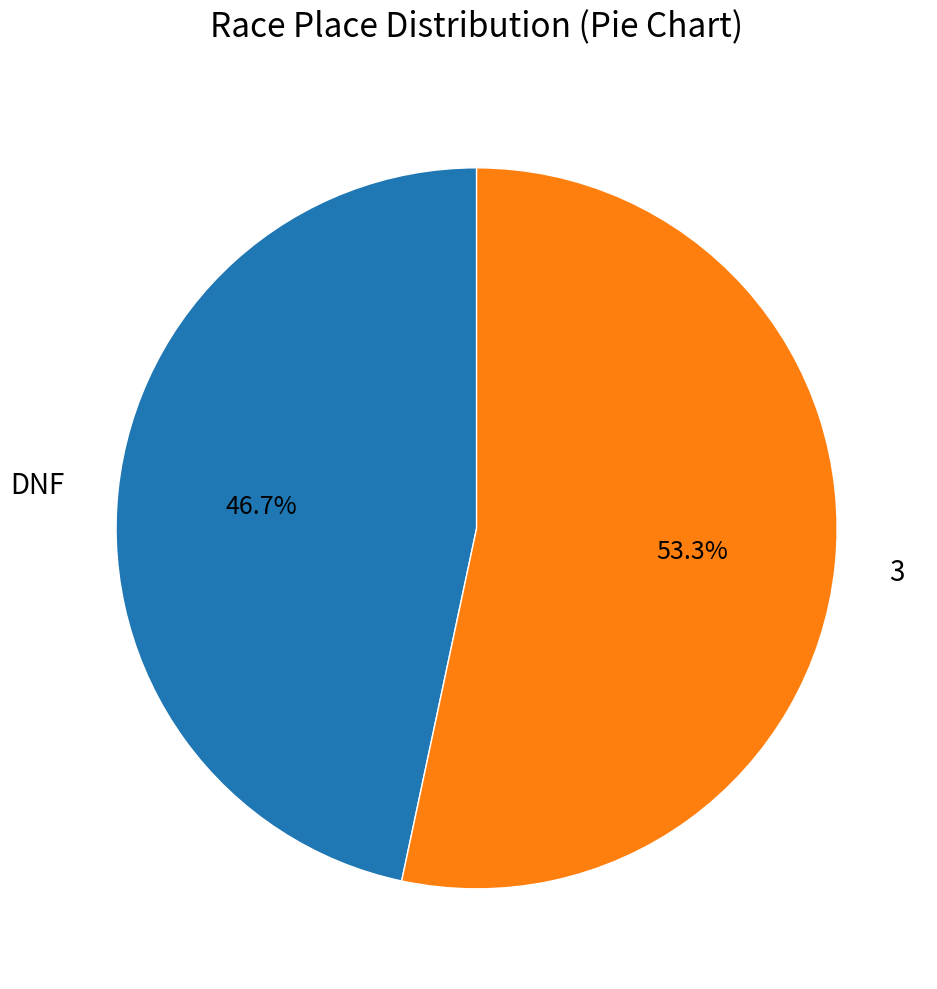

What percentage do 3 and DNF together represent?

100.0%